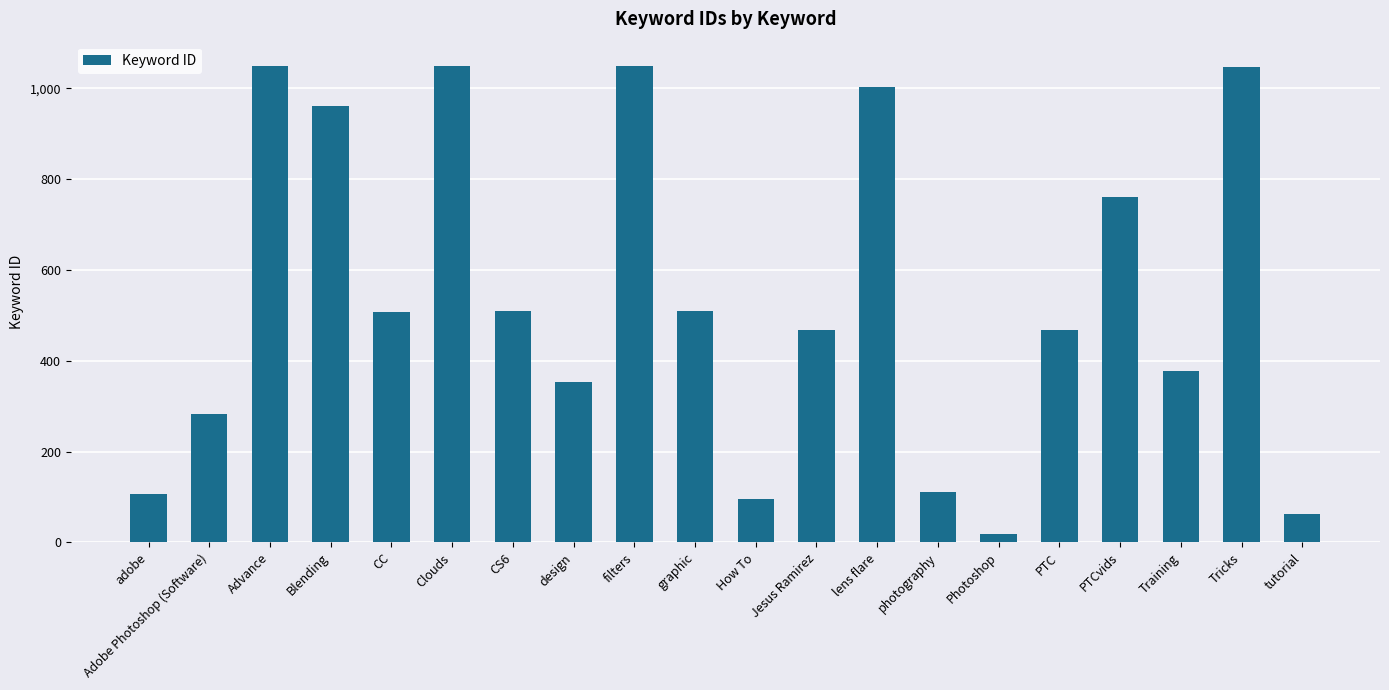

Which category has the lowest value across all series?

Photoshop